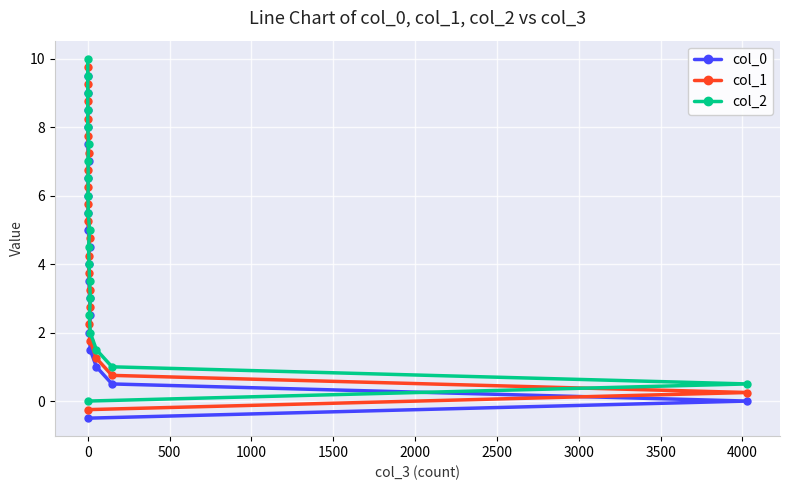

True or false: col_1 and col_0 cross at least once.

False